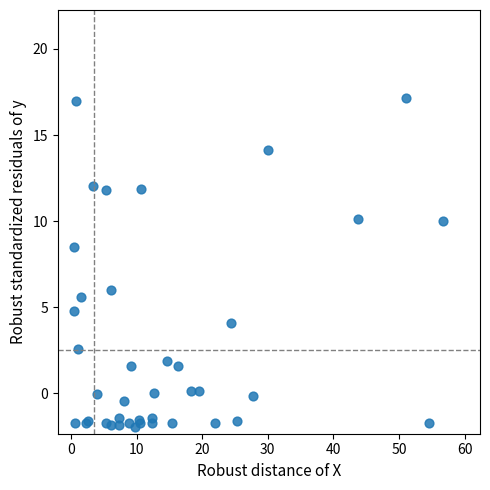

What Y value in the scatter plot is closest to 7?

6.0